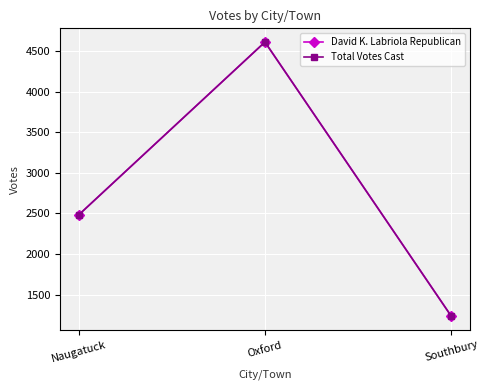

Count the Total Votes Cast values in the range 1234 to 4609.

3